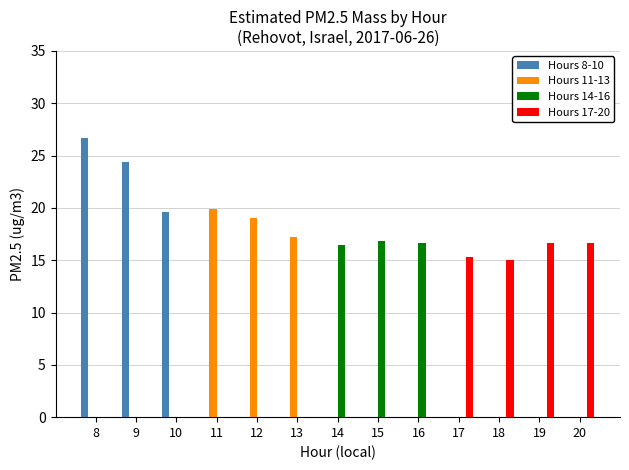

What is the spread (max minus min) of values at 18?

15.0